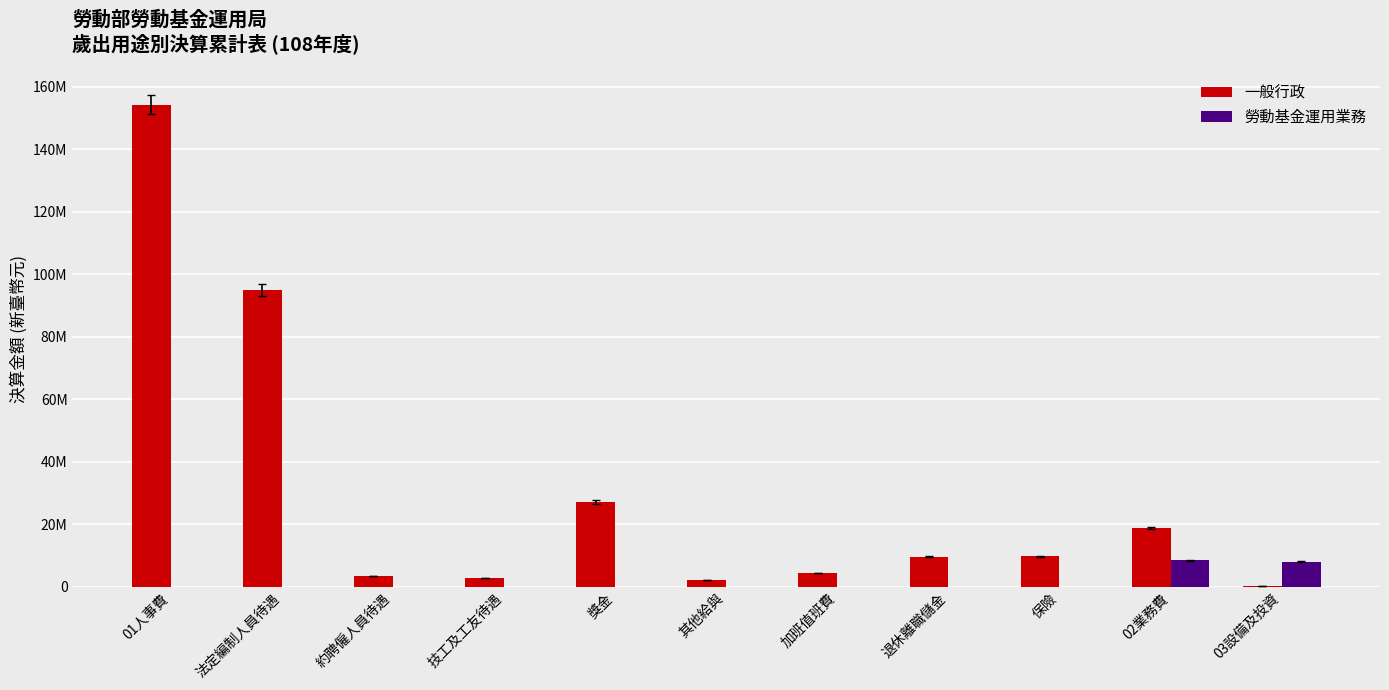

What is the average value of the 一般行政 series?

29762121